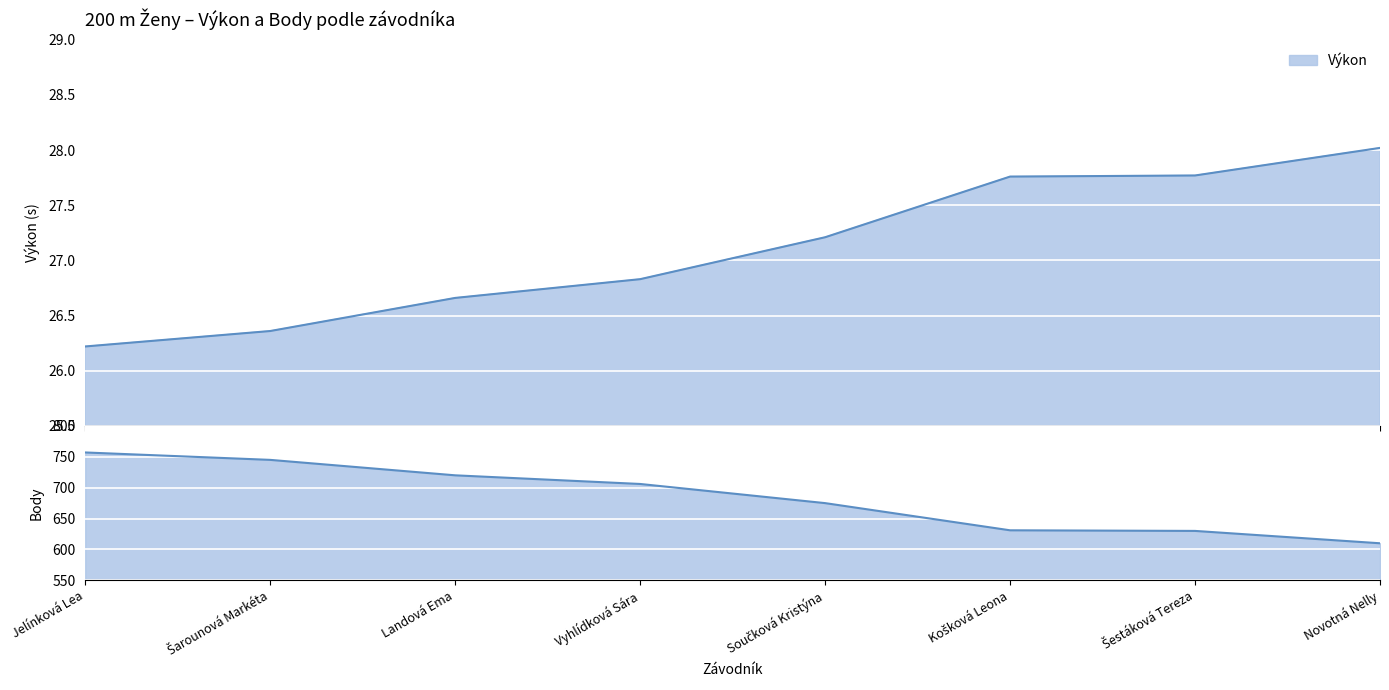

How many lines are shown in the chart?

2